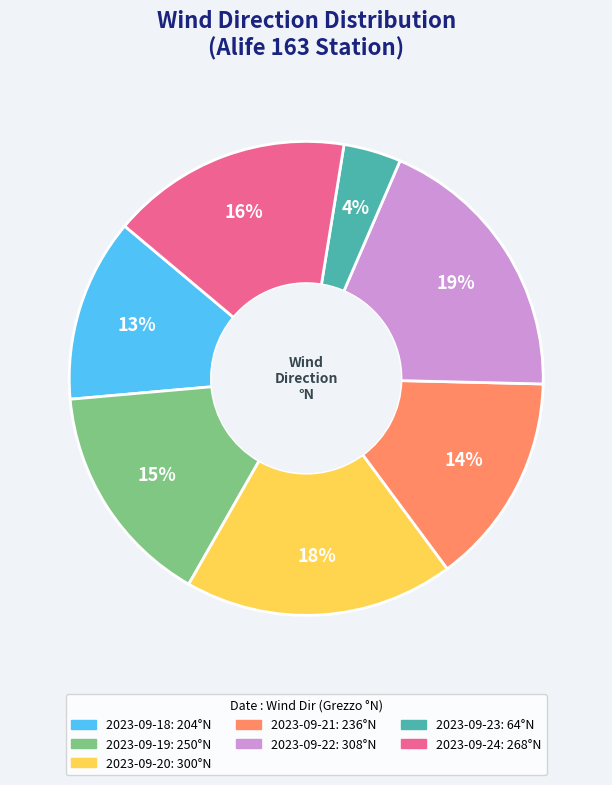

What is the ratio of the value at 2023-09-19 to the value at 2023-09-24?

0.9